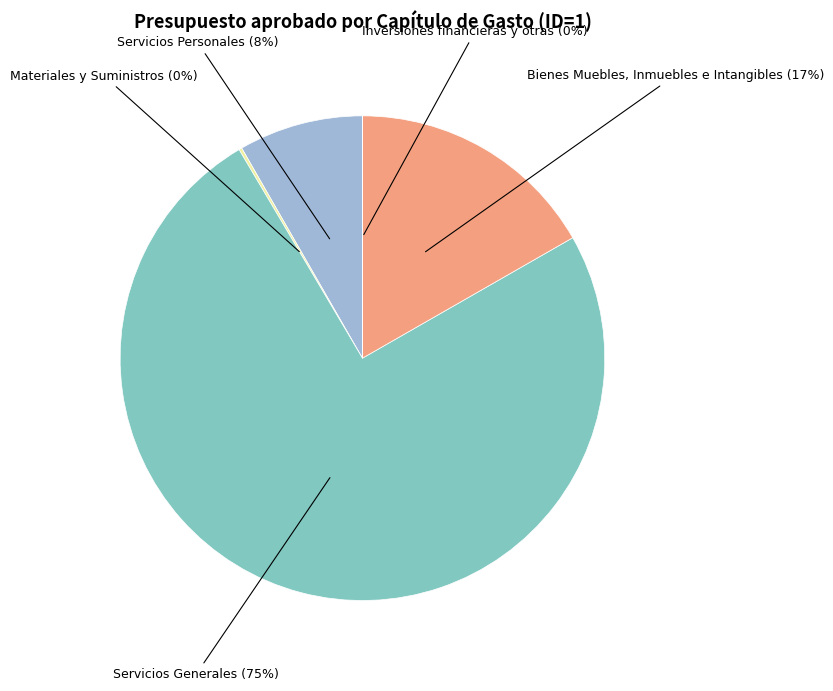

To the nearest percent, what is the difference between the largest and smallest slice percentages?

75%